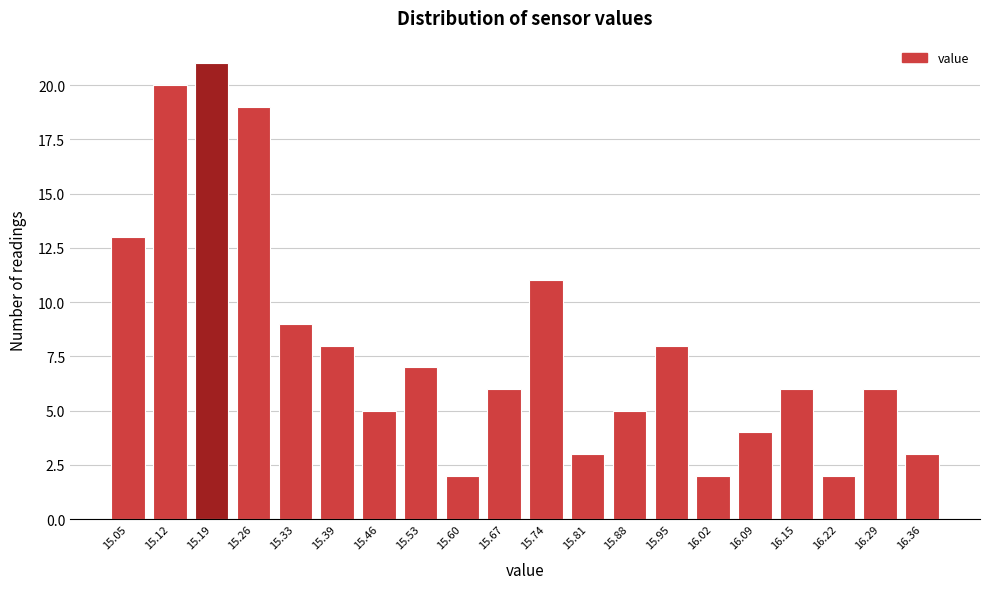

Reading left to right, transcribe all the data shown in this chart.

15.05=13	15.12=20	15.19=21	15.26=19	15.33=9	15.39=8	15.46=5	15.53=7	15.60=2	15.67=6	15.74=11	15.81=3	15.88=5	15.95=8	16.02=2	16.09=4	16.15=6	16.22=2	16.29=6	16.36=3